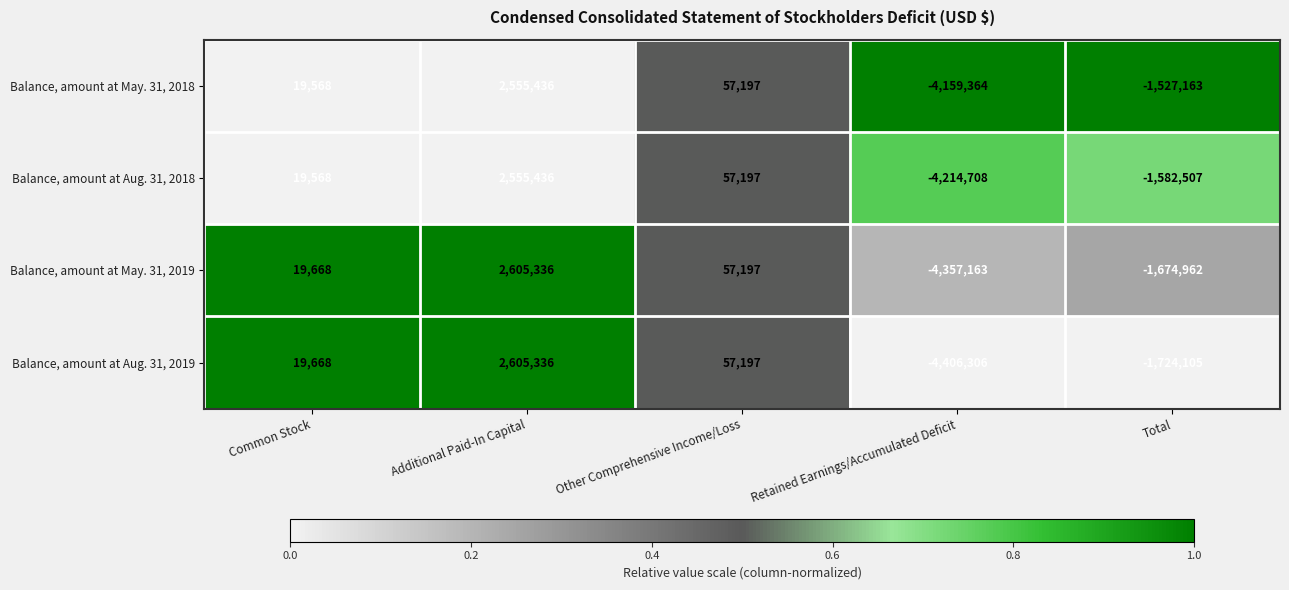

What is the spread (max minus min) of values at Additional Paid-In Capital?

49900